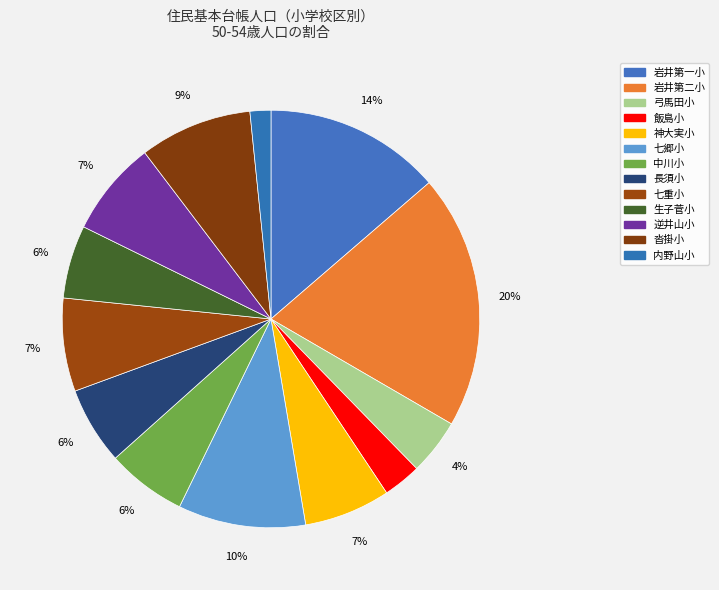

Is it true that 飯島小 is 3% of the pie?

True